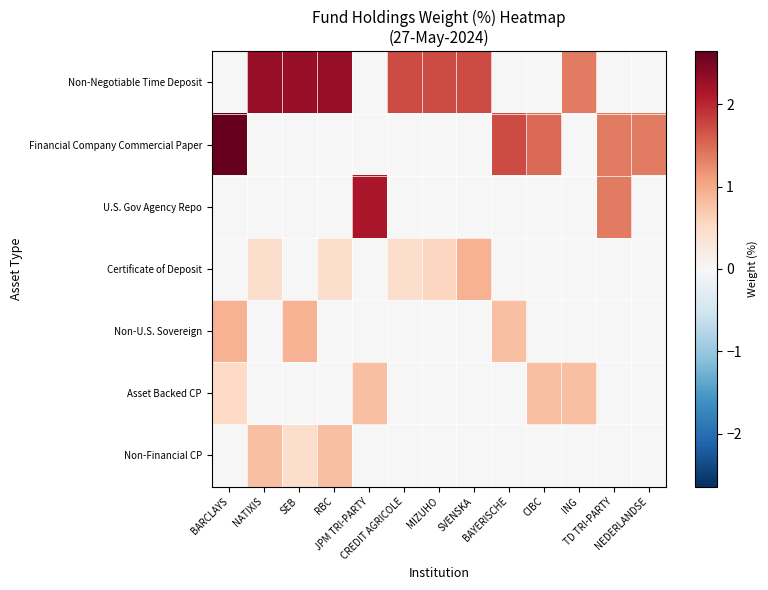

Which has a higher value, TD TRI-PARTY or RBC?

RBC